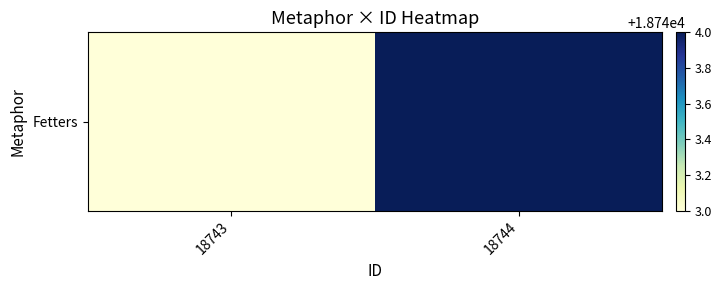

How many series are shown in this chart?

1